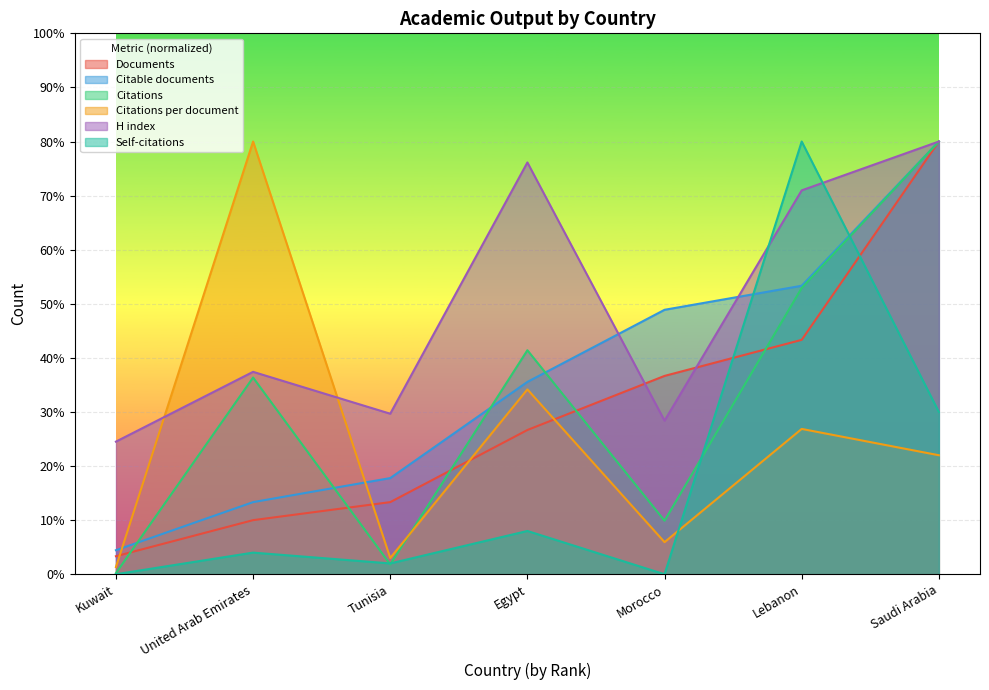

The value of Self-citations at Lebanon is 132.9. True or false?

False